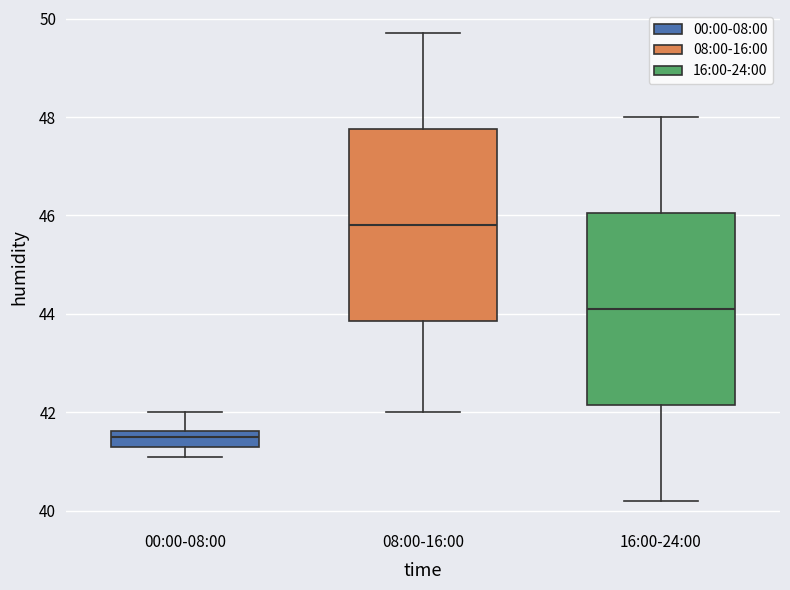

Which box's median line is the highest?

08:00-16:00